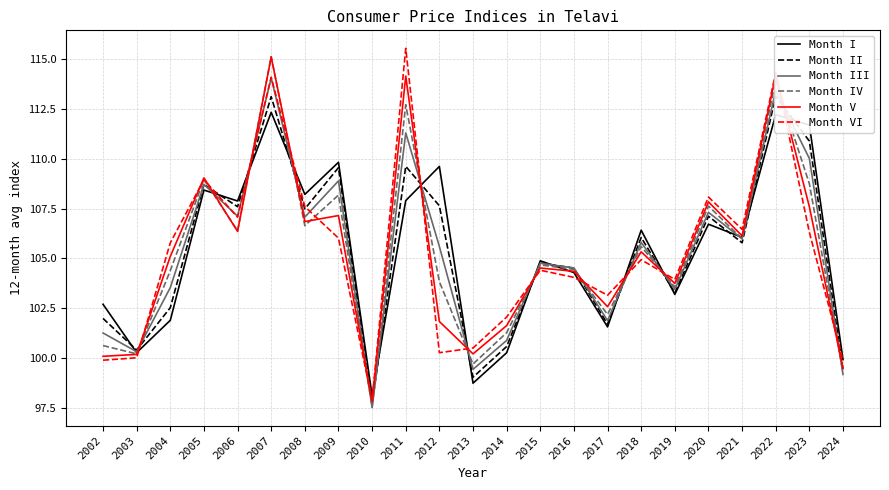

Is it true that Month VI equals 65.0 at 2002?

False